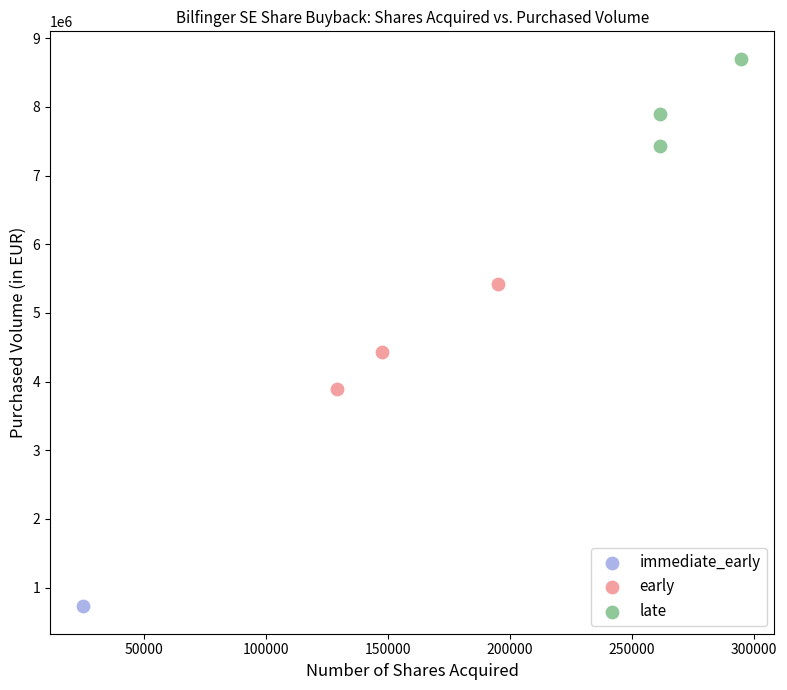

What are all the series names shown in the legend?

immediate_early, early, late